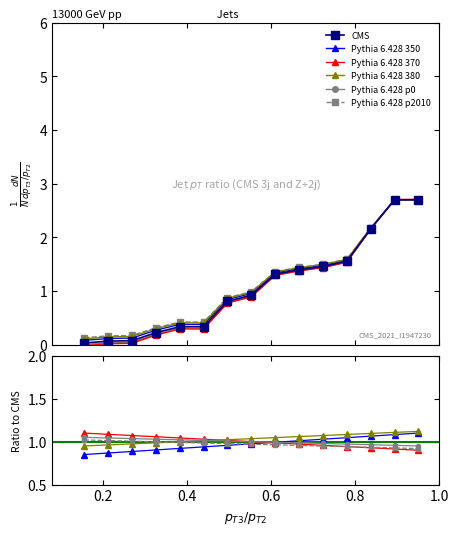

True or false: Pythia 6.428 p0 and Pythia 6.428 380 cross at least once.

True